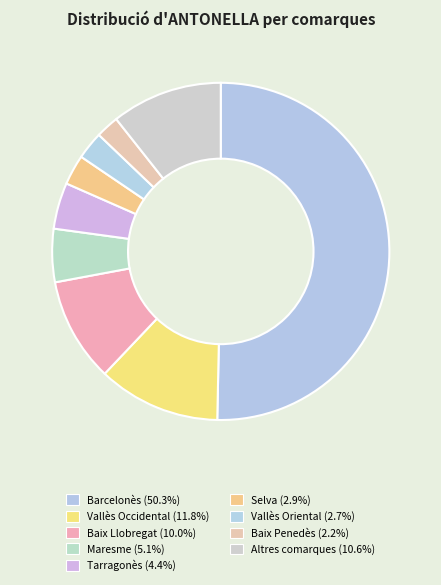

Count the number of slices in the pie.

9